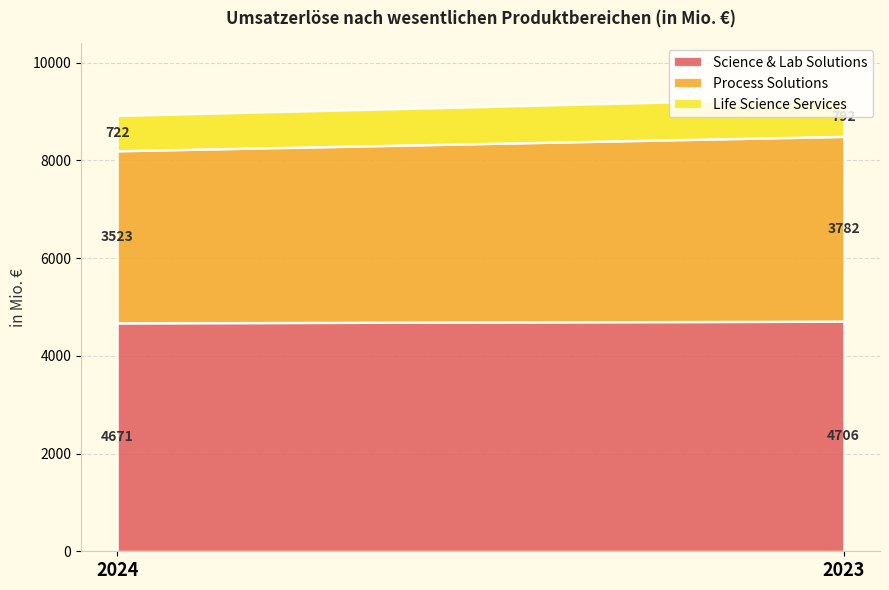

Is the value of Life Science Services at 2023 greater than the value of Process Solutions at 2024?

No